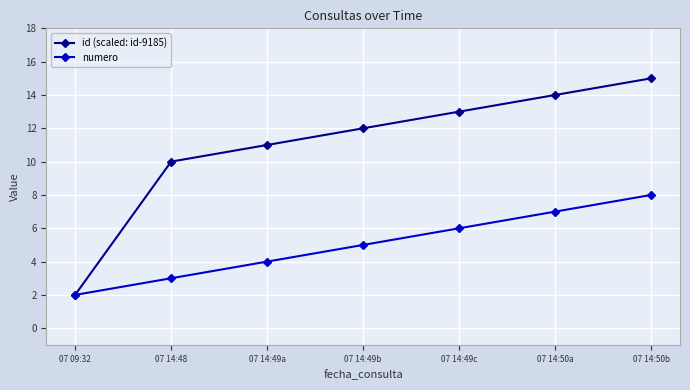

What is the approximate value of numero at 07 14:50a?

7